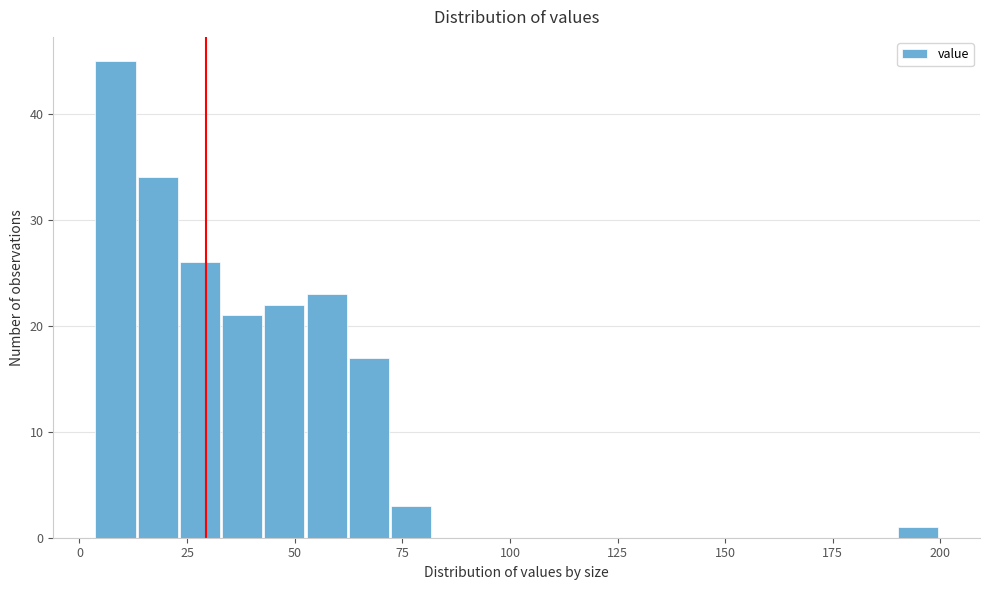

Read against the x-axis, roughly where is the centre of the tallest bar?

10